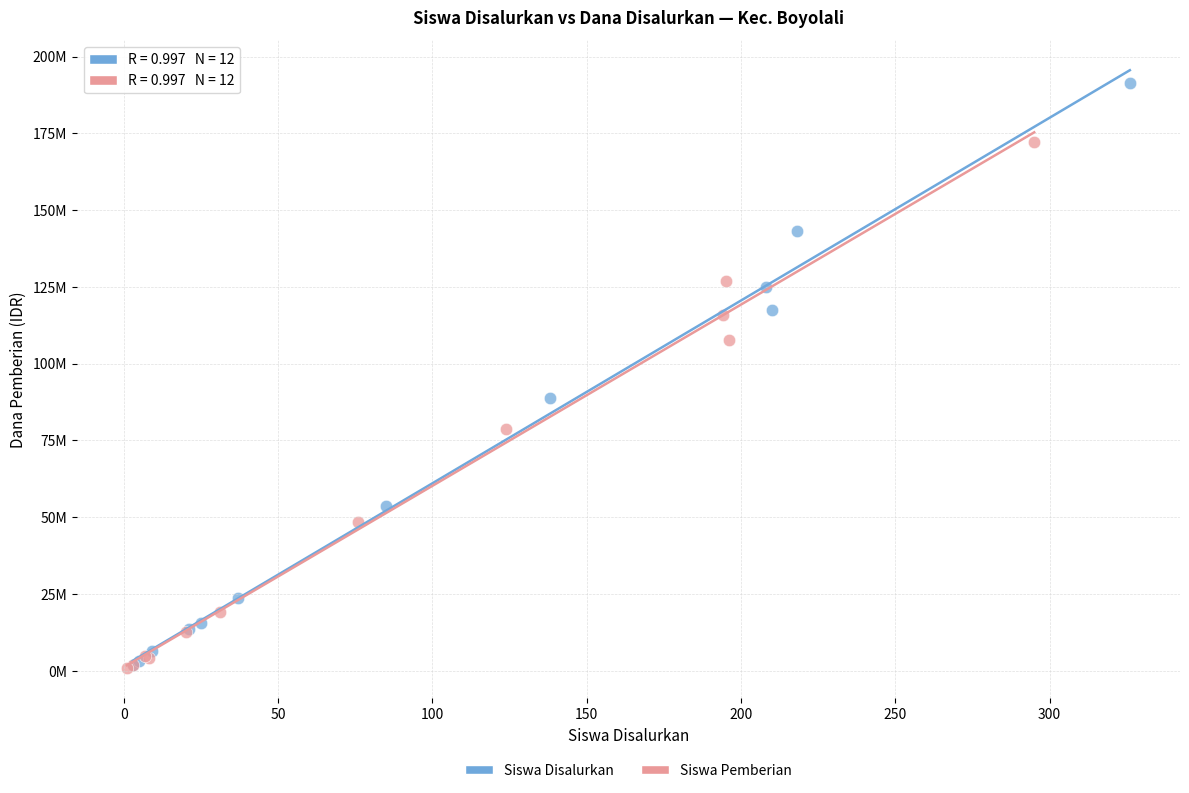

What are all the series names shown in the legend?

Siswa Disalurkan, Siswa Pemberian